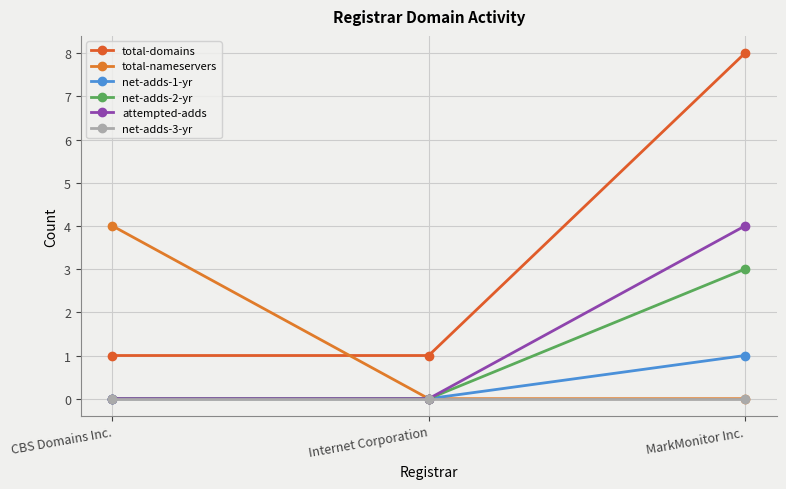

True or false: total-domains has a value of 8 at MarkMonitor Inc..

True